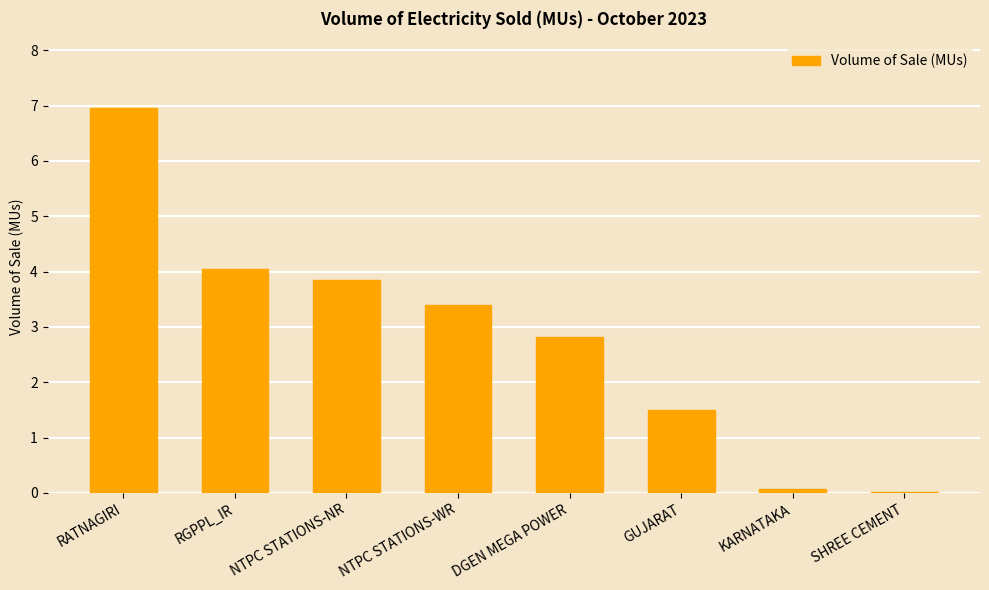

True or false: the data shows 0.1 at KARNATAKA.

True